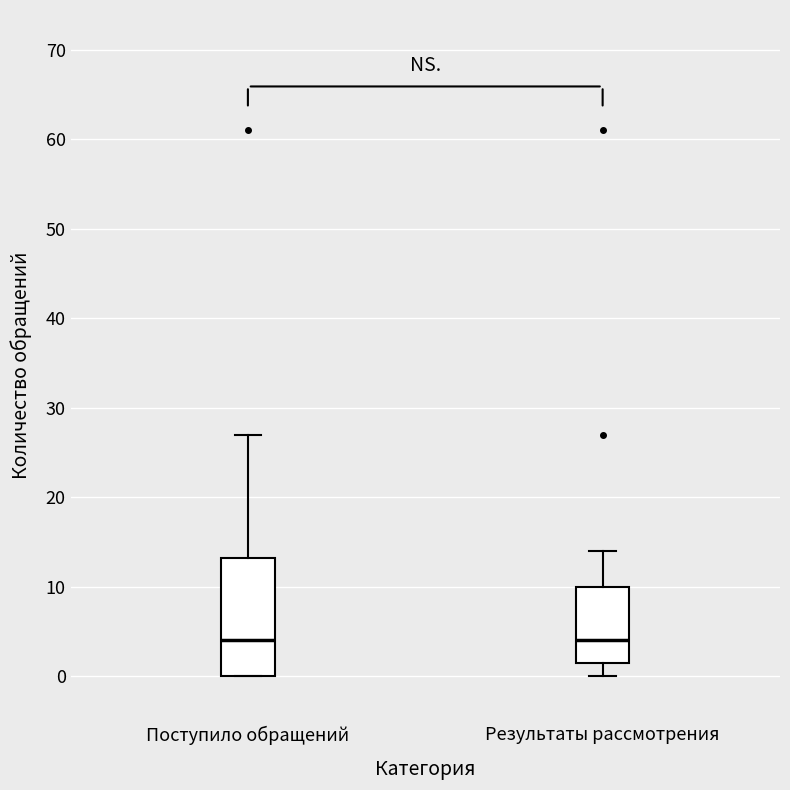

Reading left to right, read every box against the y-axis: the position of its median line, the range the box covers, and the ends of its whiskers. The values are not printed on the chart, so give them approximately, as read against the axis.

Поступило обращений: median 4, box 0 to 13, whiskers 0 to 27
Результаты рассмотрения: median 4, box 2 to 10, whiskers 0 to 14